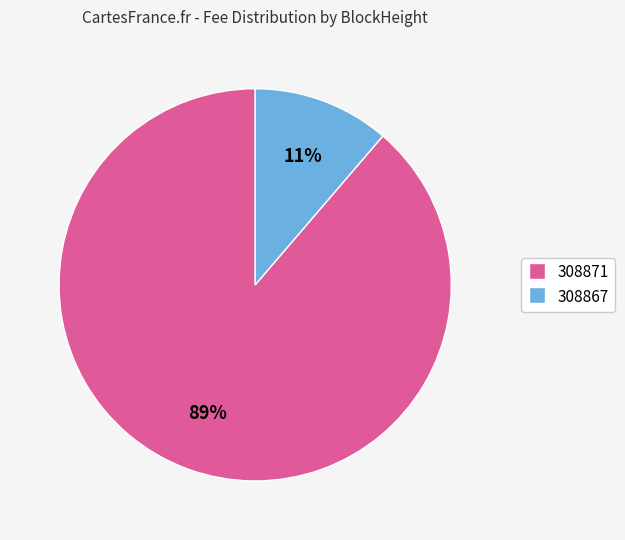

True or false: 308867 accounts for 11% of the total.

True